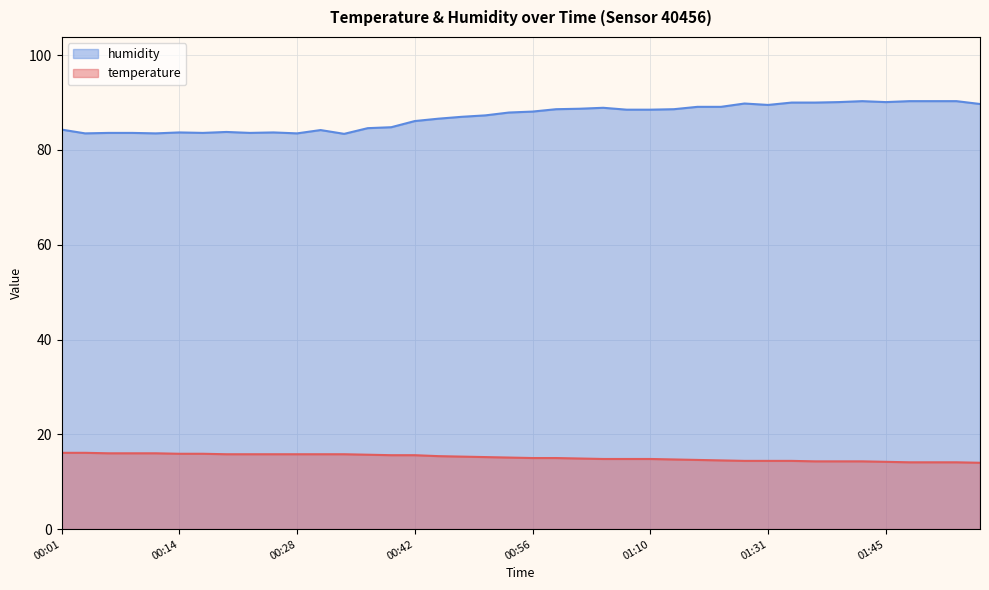

What are all the series names shown in the legend?

humidity, temperature